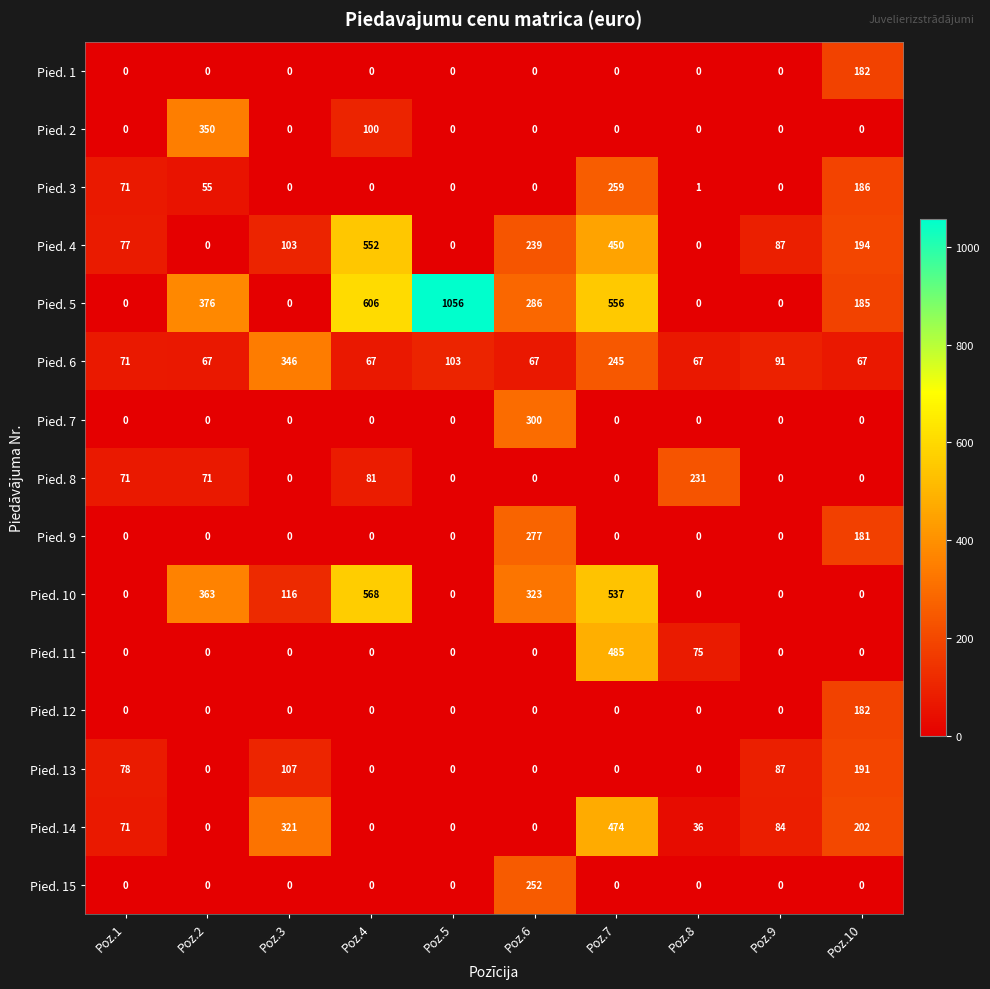

What is the maximum value shown in the chart?

1056